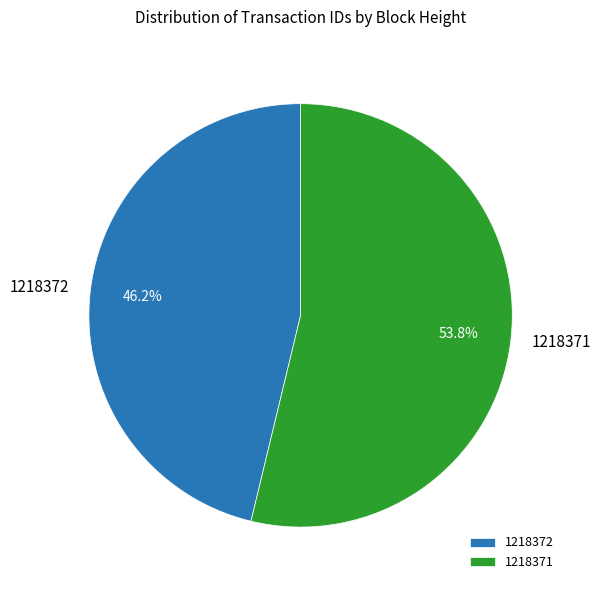

Approximately how many times larger is the value at 1218372 compared to 1218371?

0.9